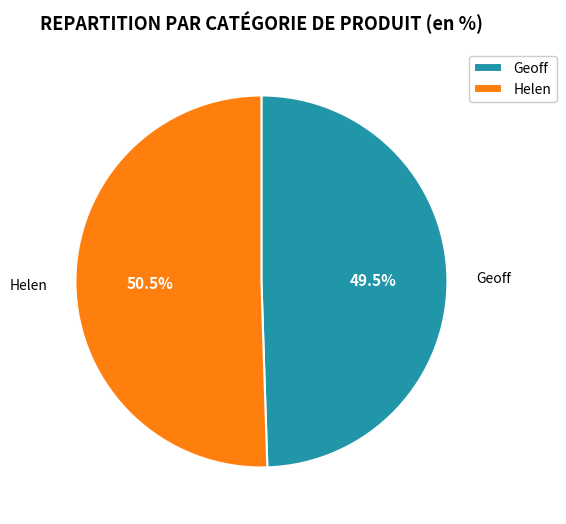

How many segments does this pie chart have?

2